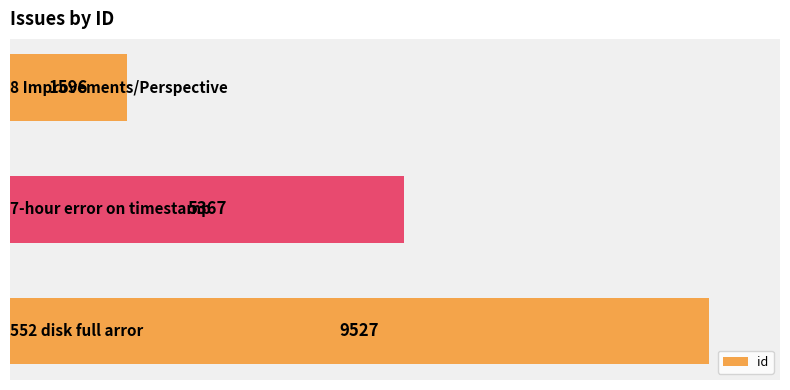

Reading bottom to top, list all the values displayed in this chart.

9527	5367	1596